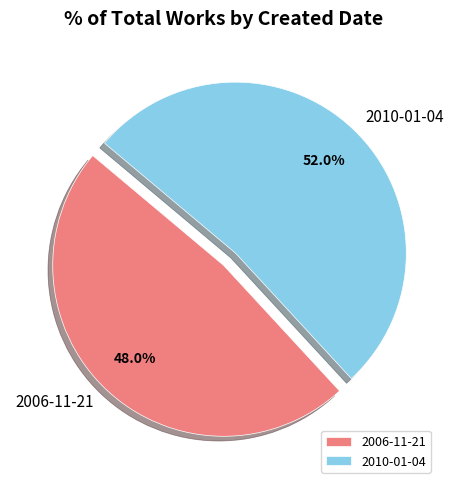

The 2010-01-04 slice represents 63% of the pie. True or false?

False